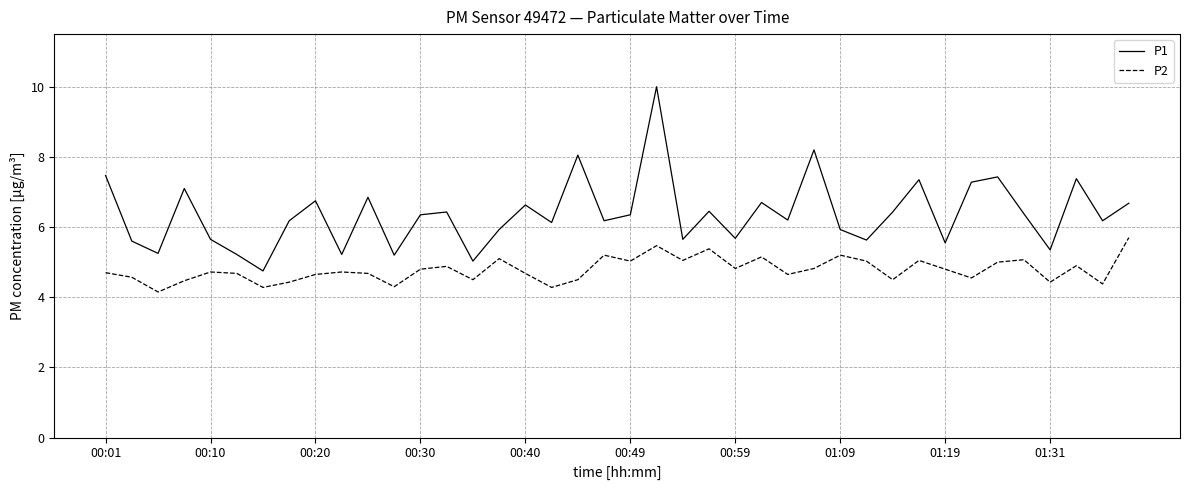

True or false: P2 and P1 cross at least once.

False